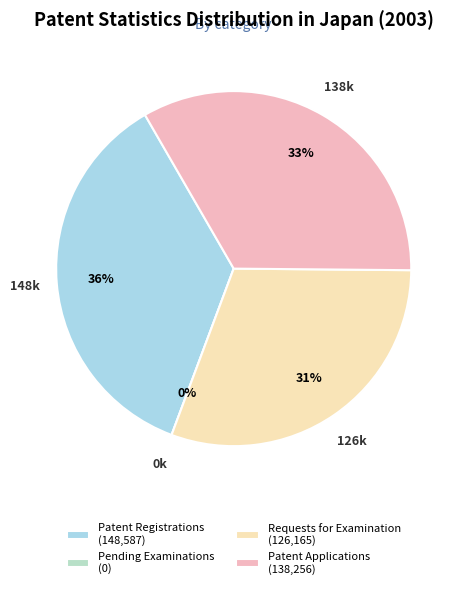

Which slice is the smallest?

Number of Pending Examinations